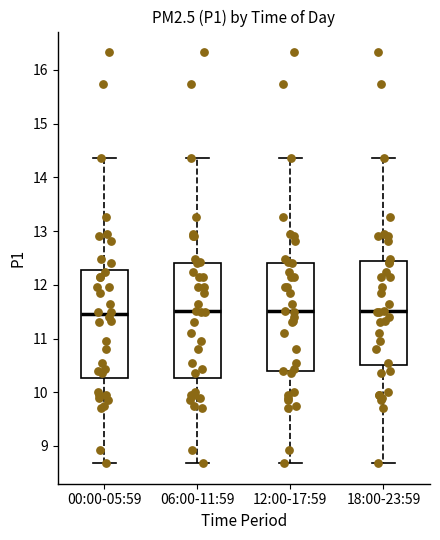

Where is the lower edge of the box for 12:00-17:59 on the y-axis? The values are not printed on the chart, so give them approximately, as read against the axis.

10.4